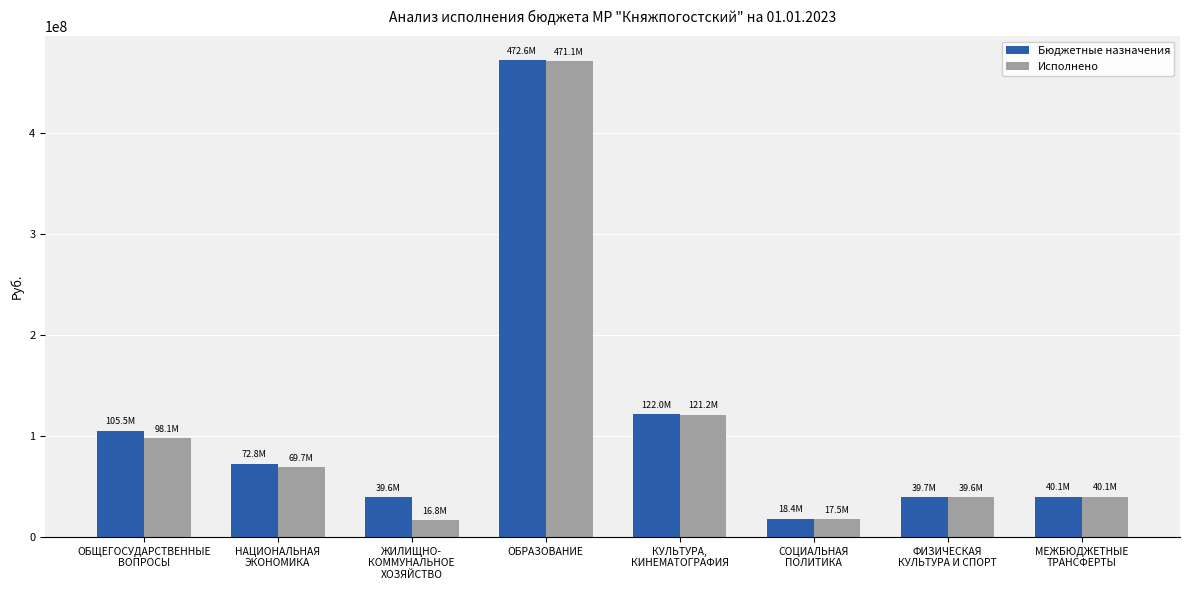

At which category is the sum across all series the highest?

ОБРАЗОВАНИЕ